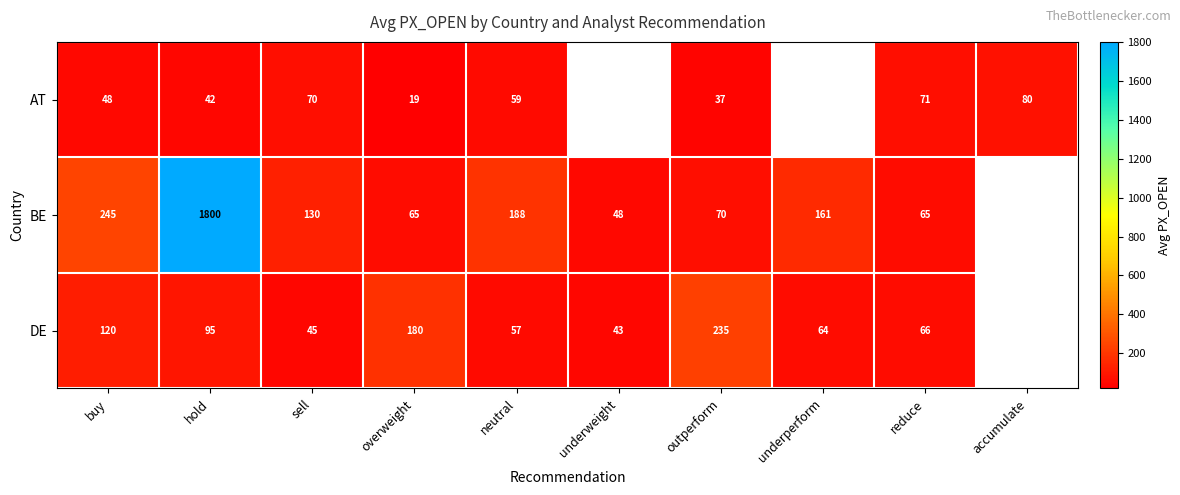

The AT series shows 22.6 at buy. True or false?

False